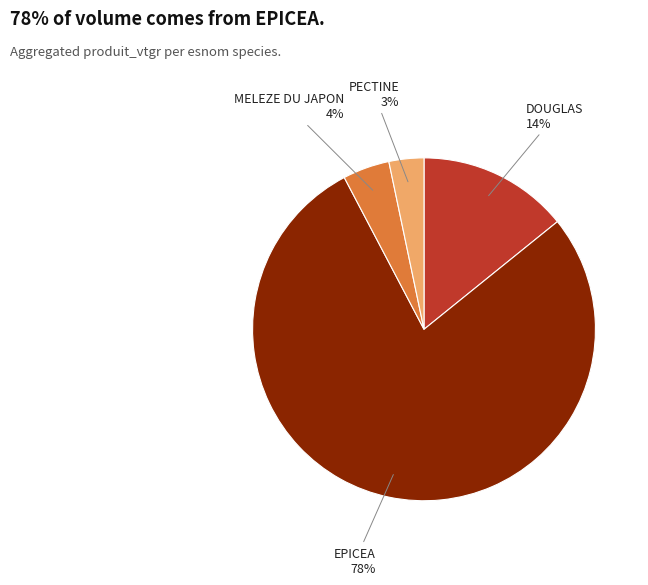

Count the number of slices in the pie.

4